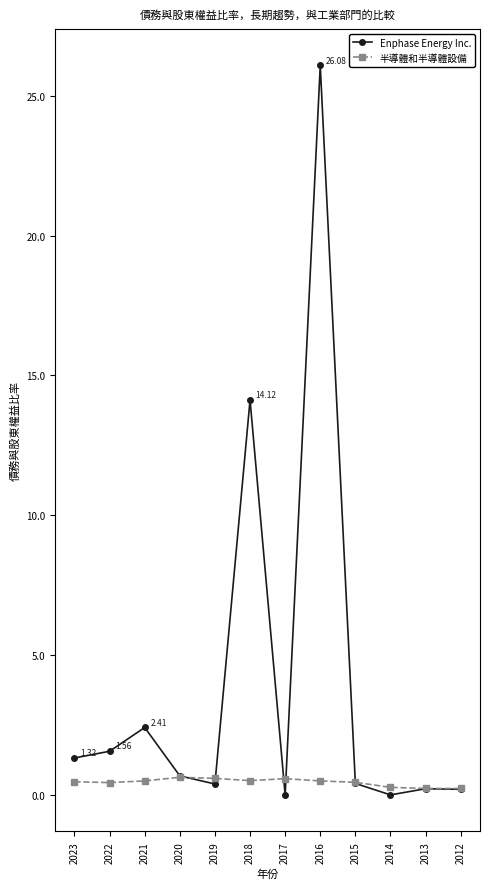

How many lines are shown in the chart?

2